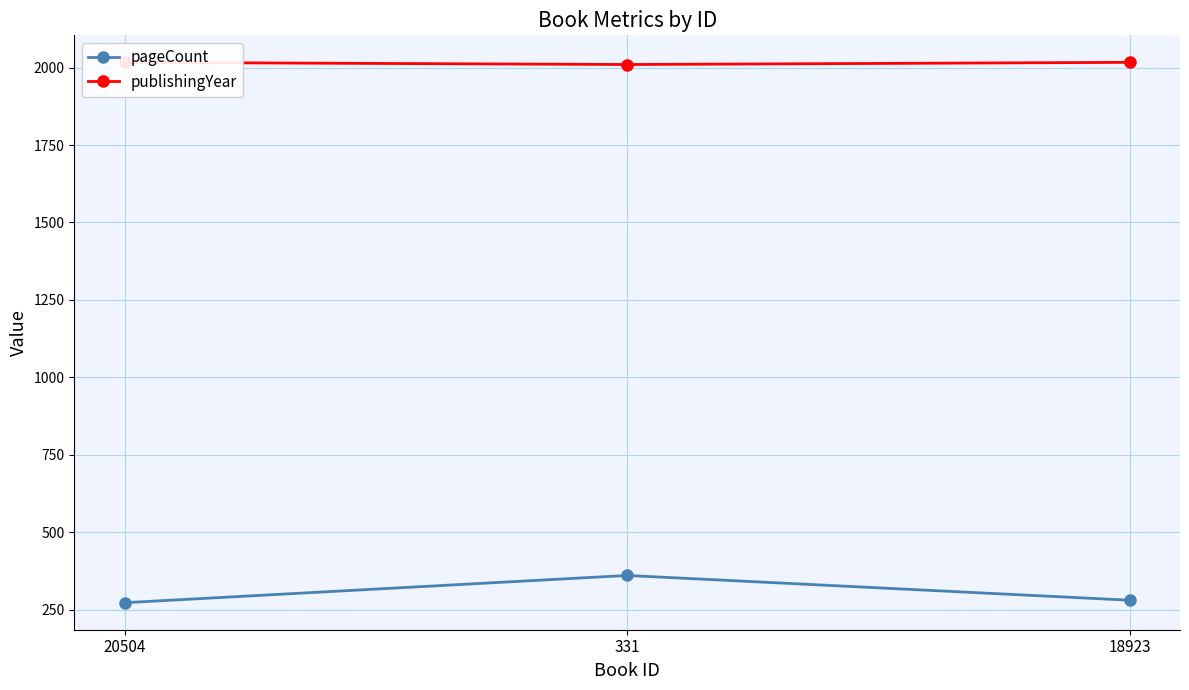

Reading right to left, extract all data points from this chart.

pageCount: 280	360	272
publishingYear: 2017	2010	2017